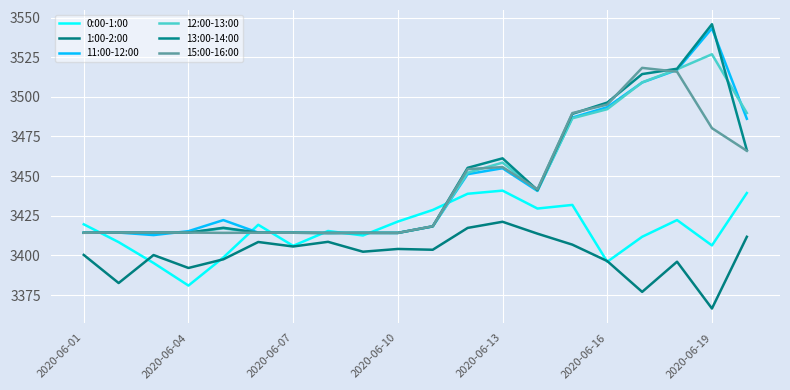

At which label is 11:00-12:00 closest to 3478?

19